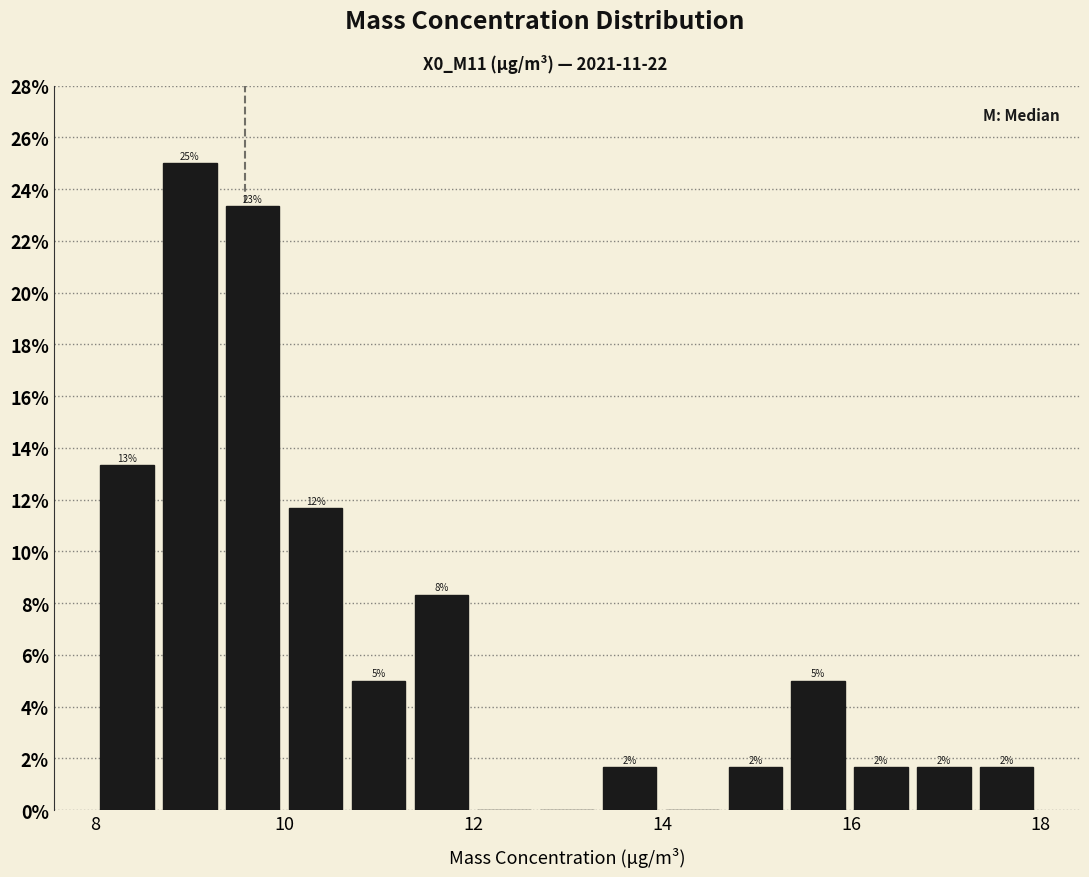

Around what value on the x-axis is the tallest bar? Give the approximate position of its centre, as read against the axis.

9.0